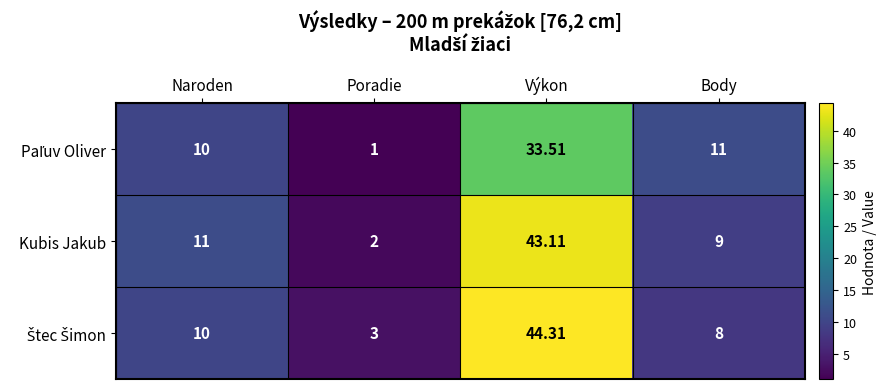

List the labels in order of Kubis Jakub value, largest first.

Výkon, Naroden, Body, Poradie